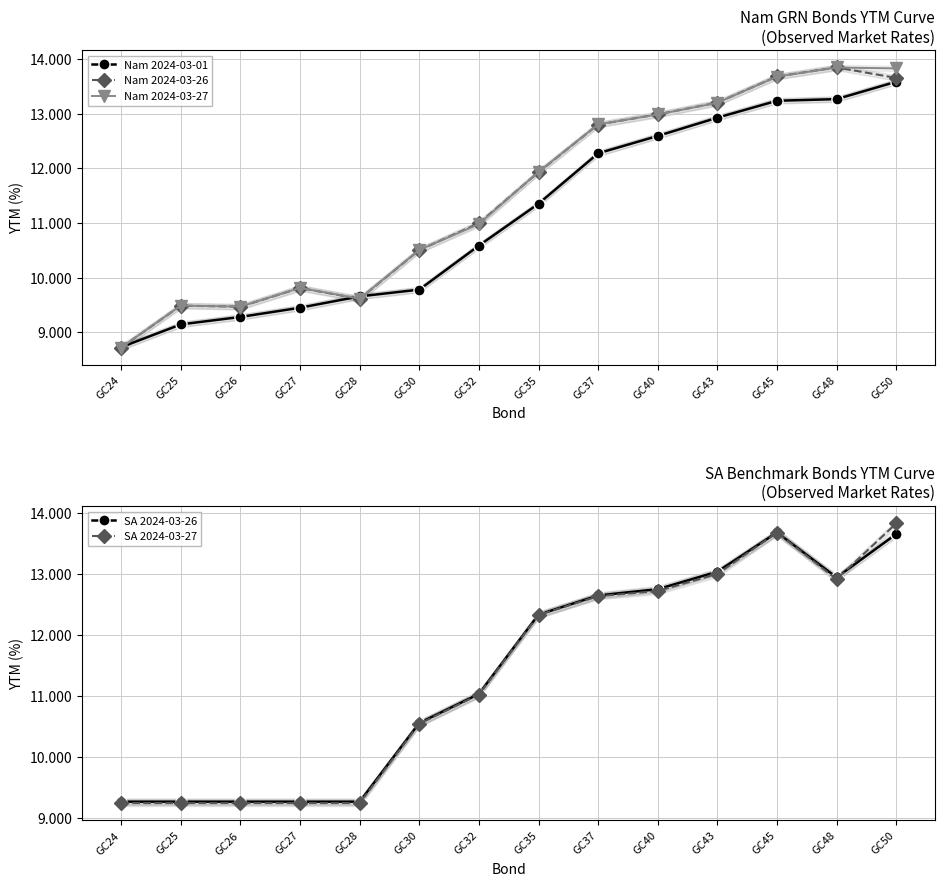

Between GC37 and GC26, which is larger?

GC37